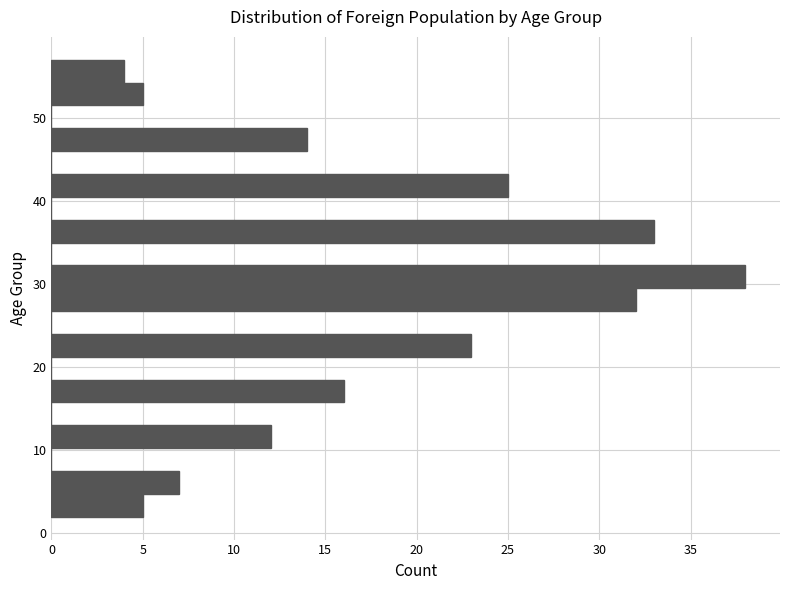

Read against the y-axis, roughly where is the centre of the longest bar?

31